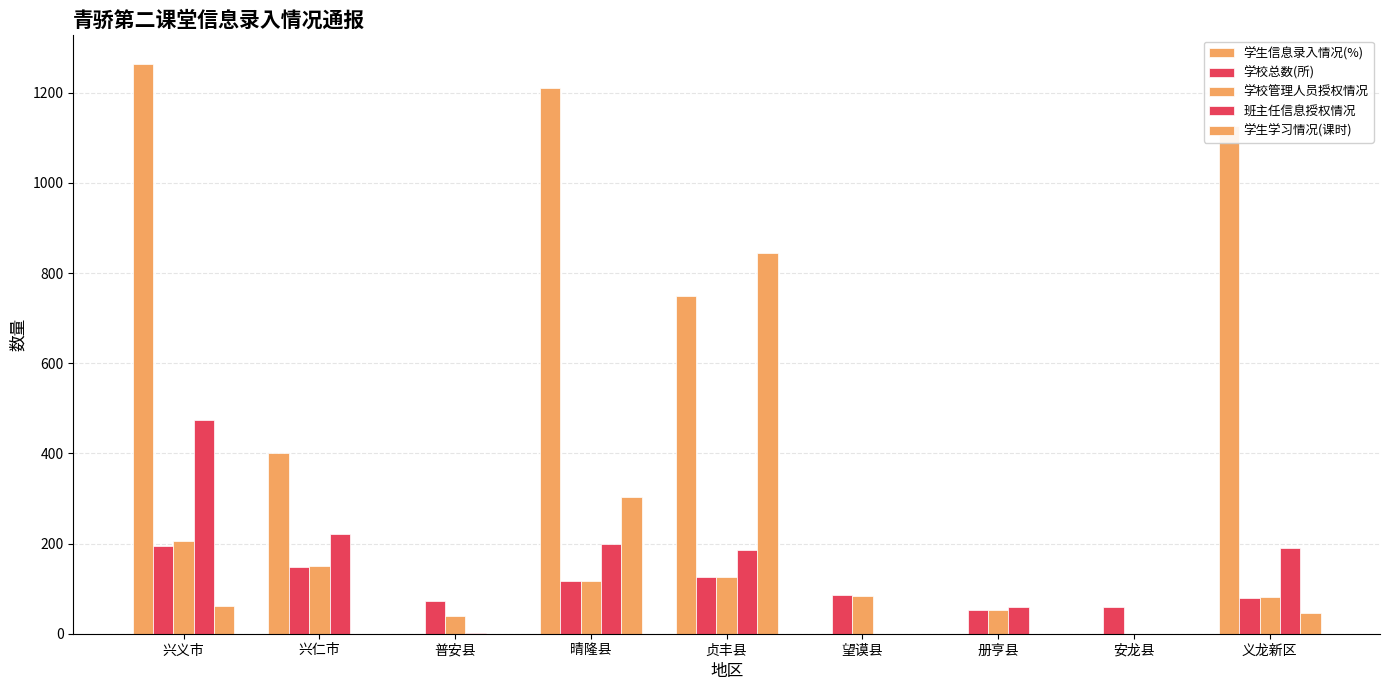

How many distinct data groups are displayed?

5